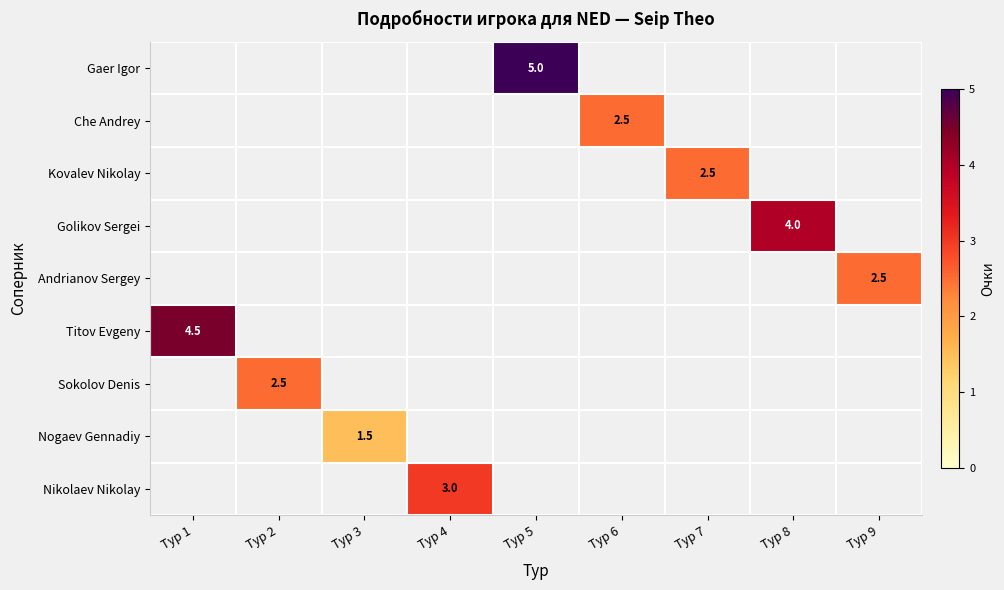

The value of Che Andrey at Тур 6 is 2.5. True or false?

True